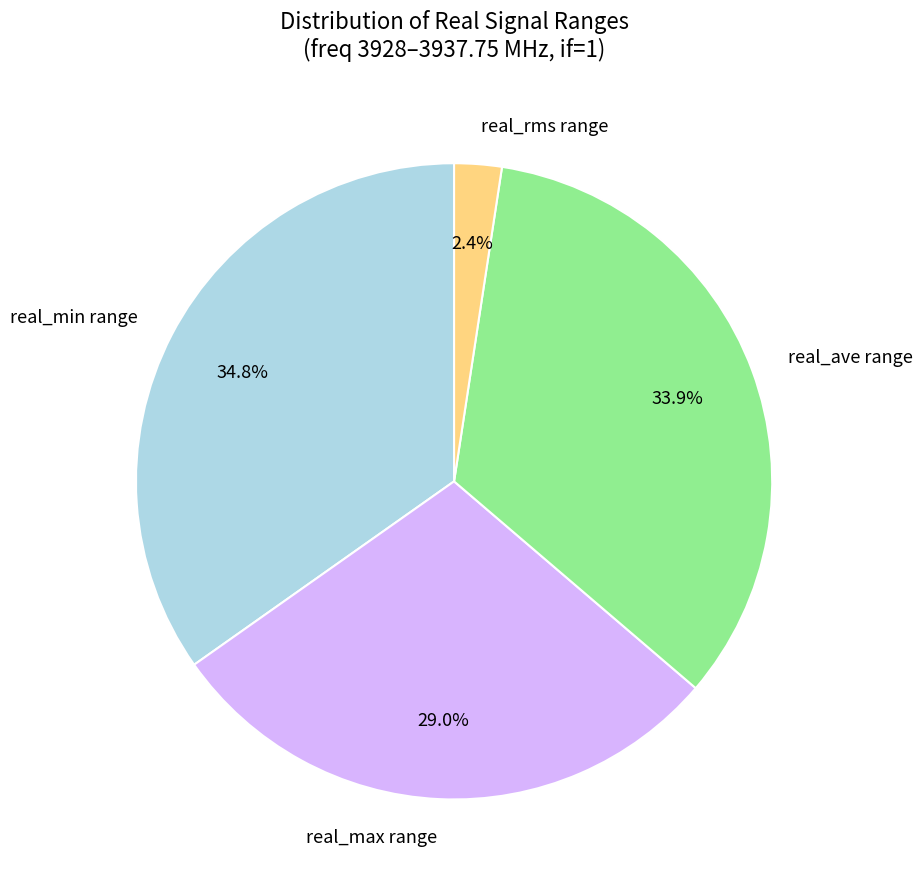

Does real_ave range account for over 50% of the chart?

No